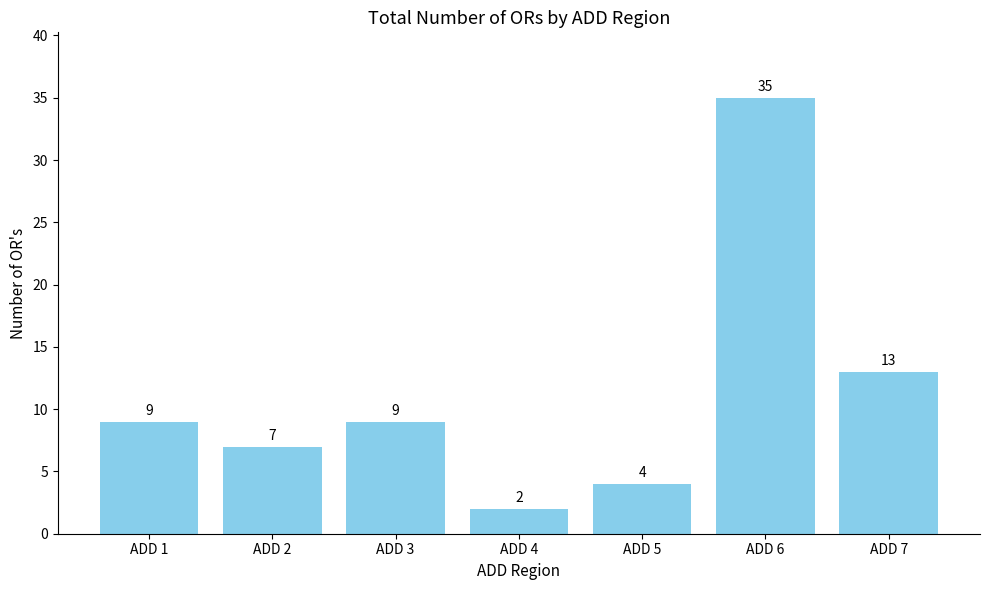

Between ADD 1 and ADD 2, which is larger?

ADD 1